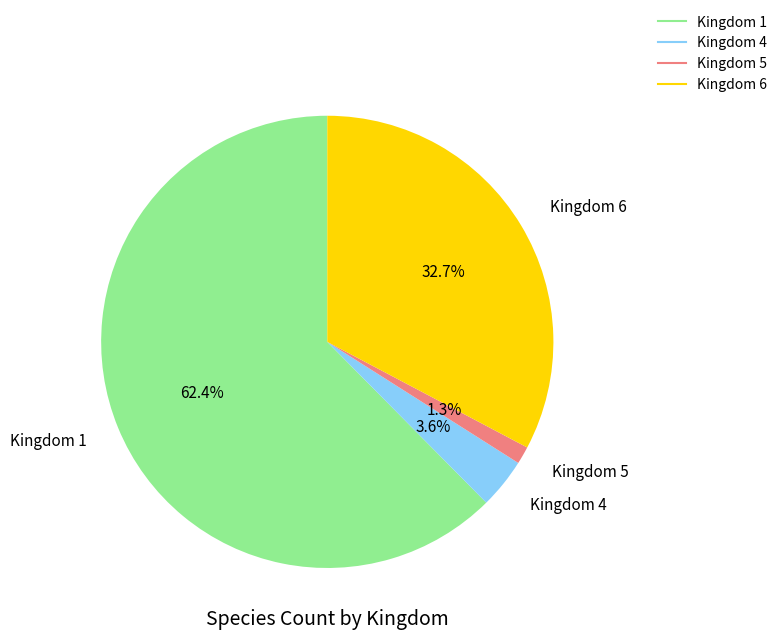

Is there a majority slice in this chart?

Yes